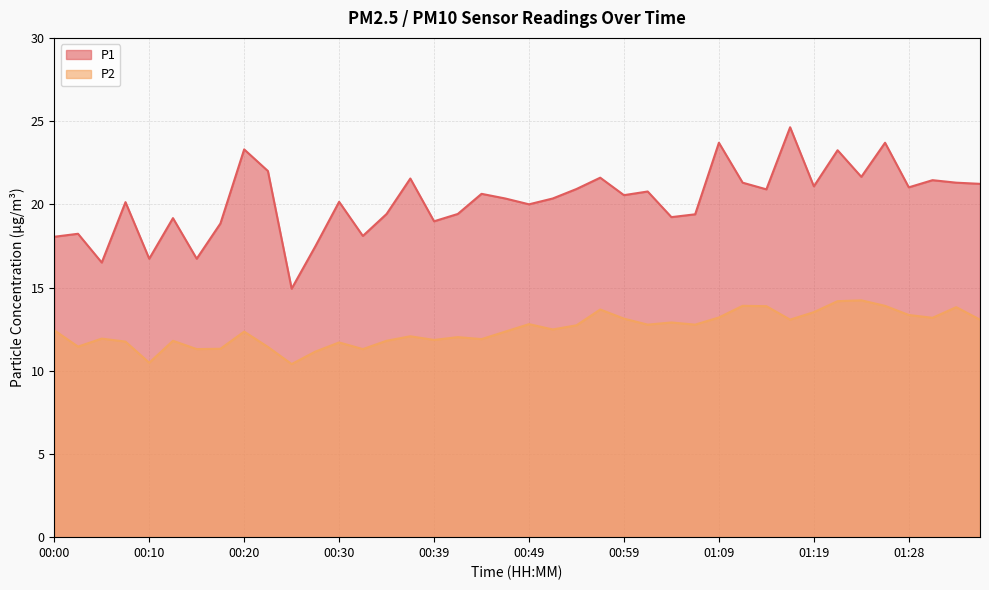

True or false: P2 and P1 intersect in this chart.

False